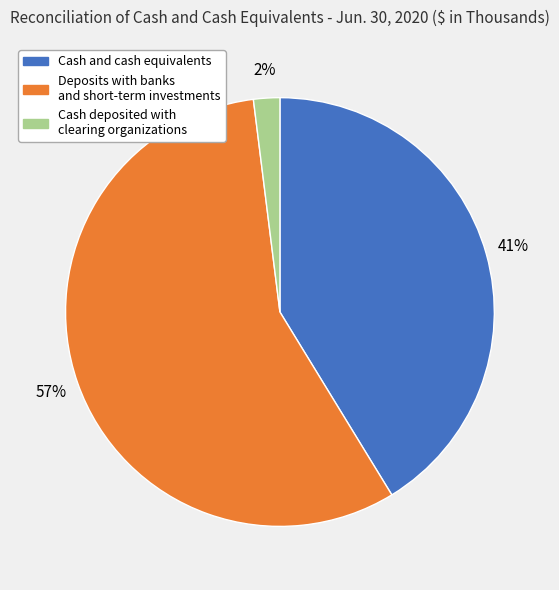

Is there any slice that represents more than half of the pie?

Yes